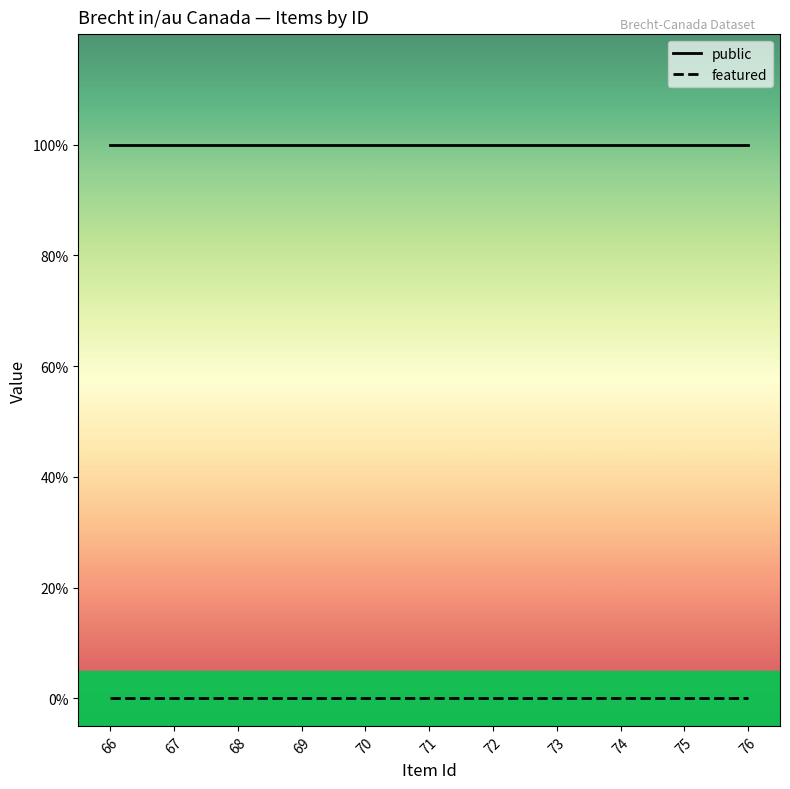

Does the chart have visible grid lines?

No